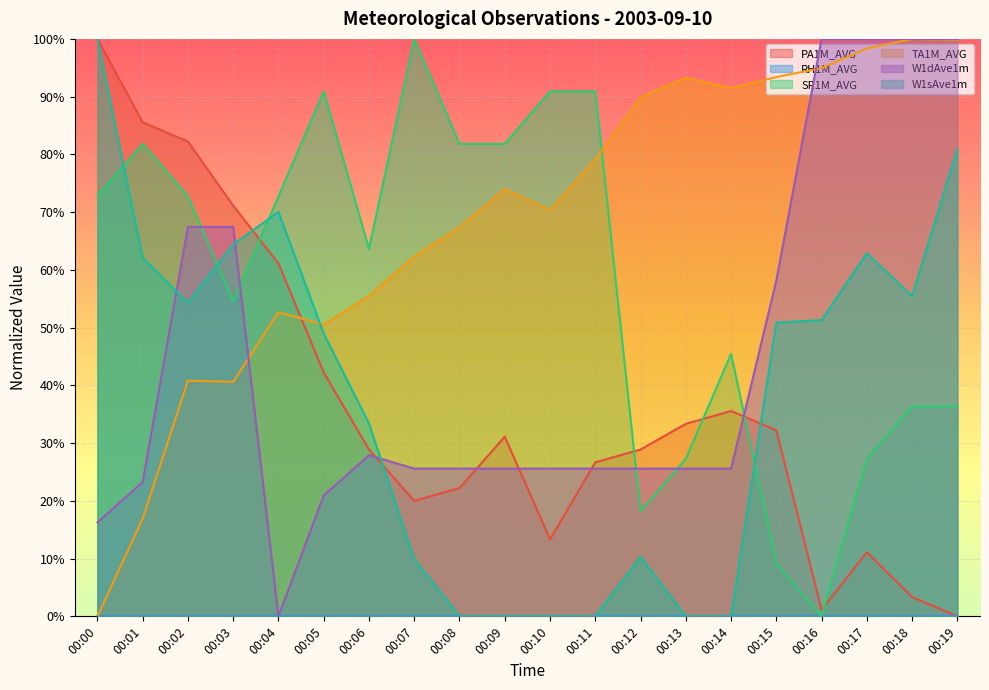

How many positive values does the TA1M_AVG series have?

19